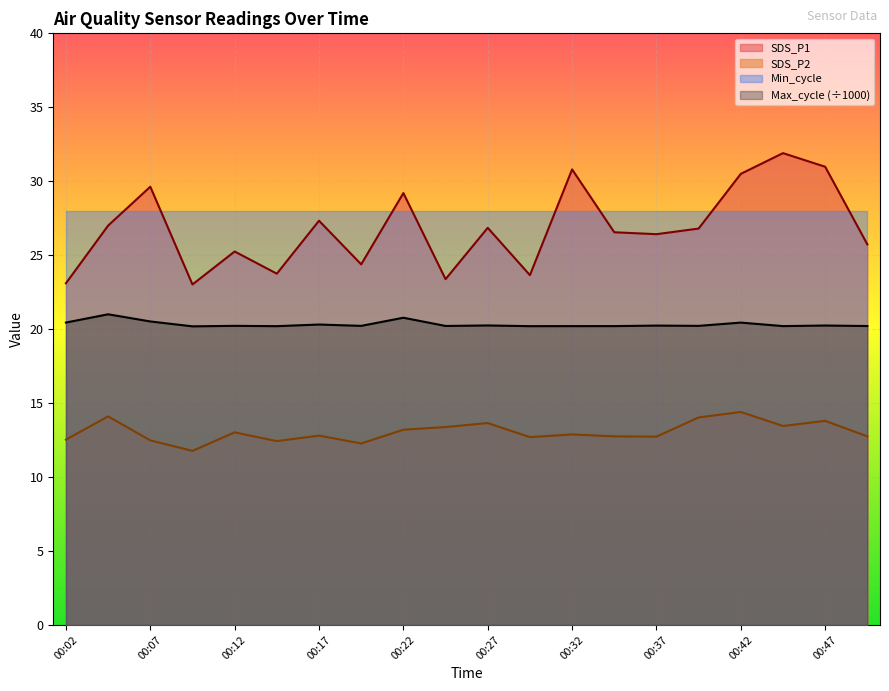

The value of SDS_P2 at 00:40 is 14.0. True or false?

True